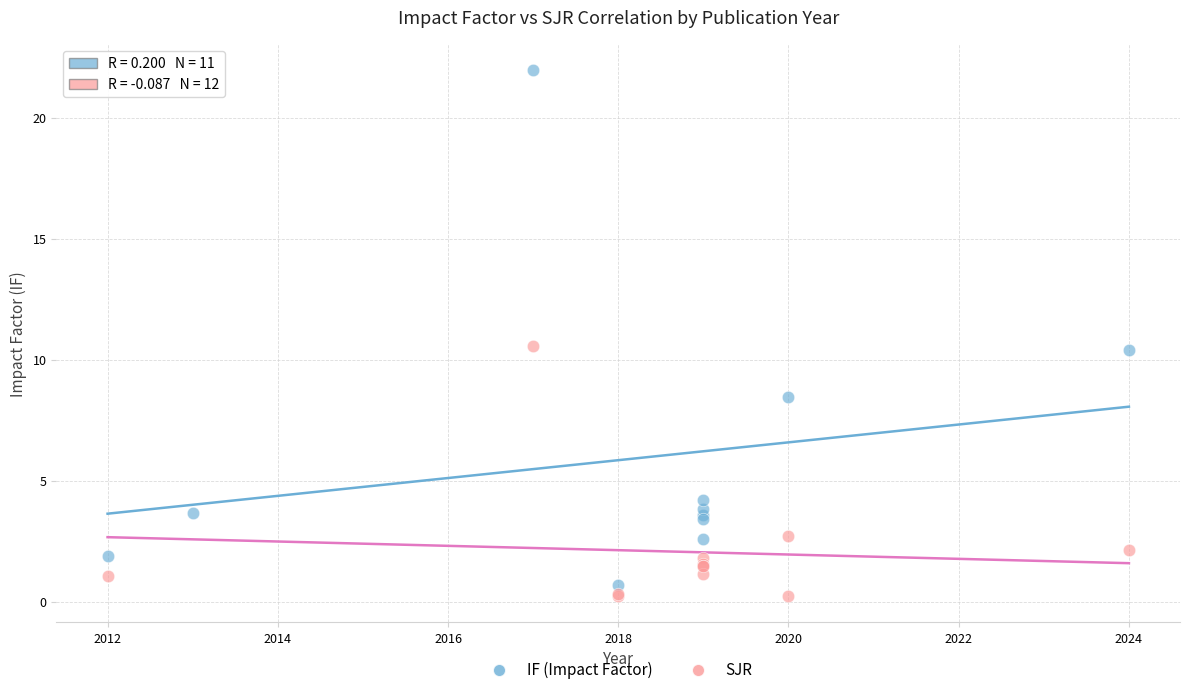

Which series contains the highest Y value?

IF (Impact Factor)